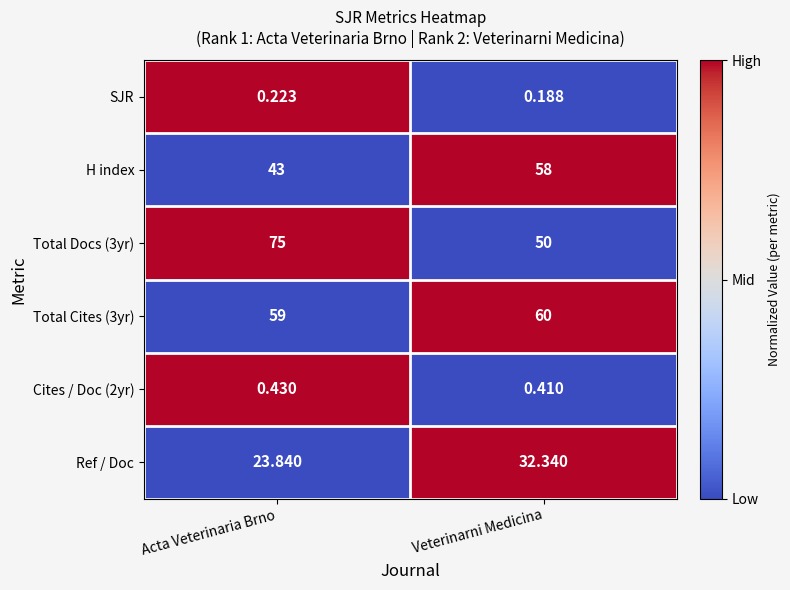

Which series changed the most between Acta Veterinaria Brno and Veterinarni Medicina?

Total Docs (3yr)